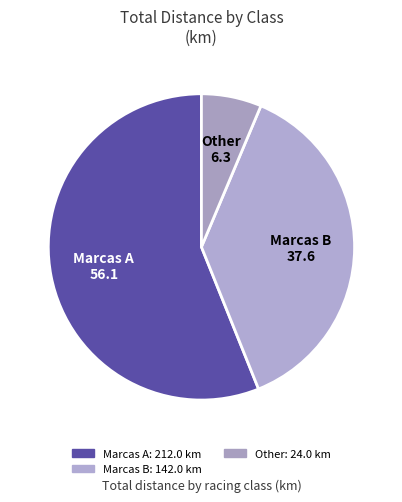

What is the smallest slice in the pie chart?

Other